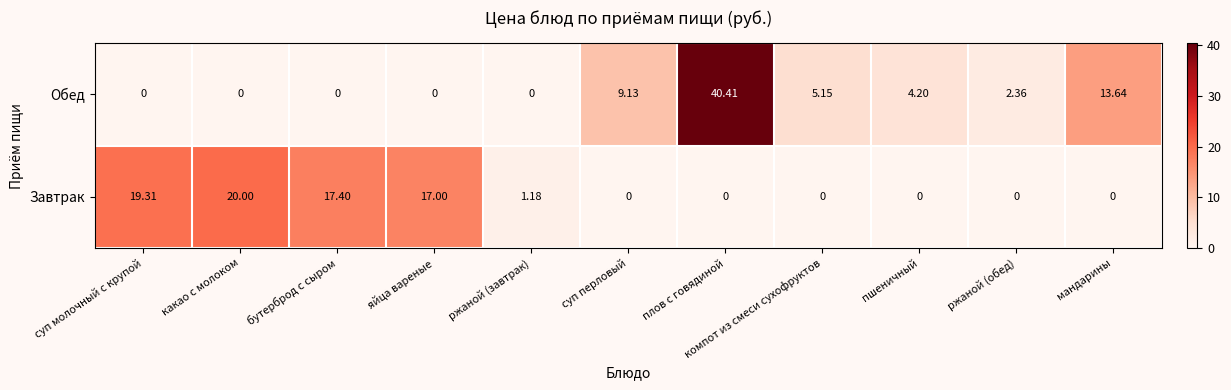

At how many categories does at least one series exceed 33?

1